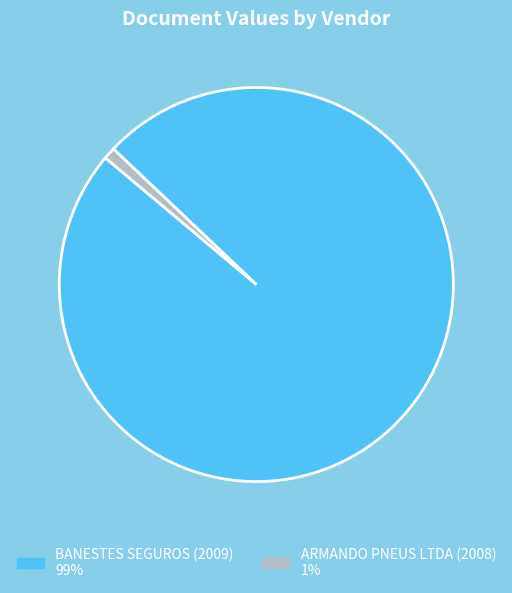

How many slices are in this pie chart?

2